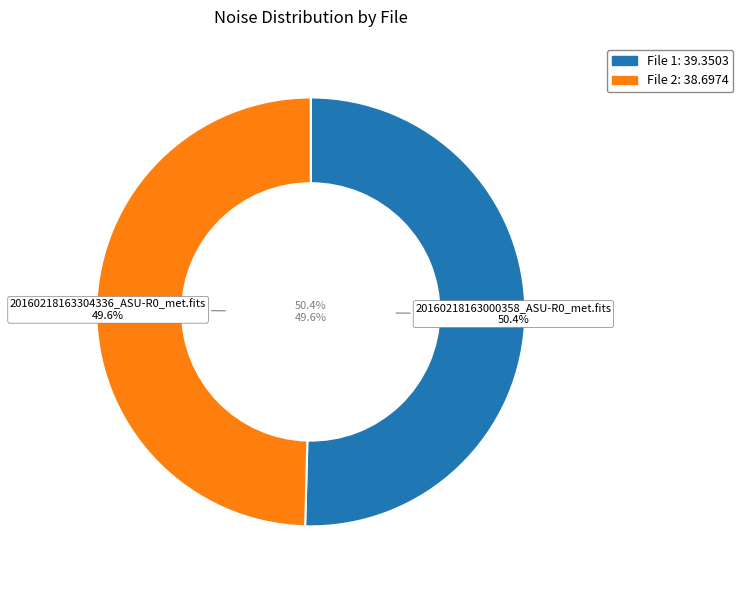

Rank the categories by value from lowest to highest.

20160218163304336_ASU-R0_met.fits, 20160218163000358_ASU-R0_met.fits